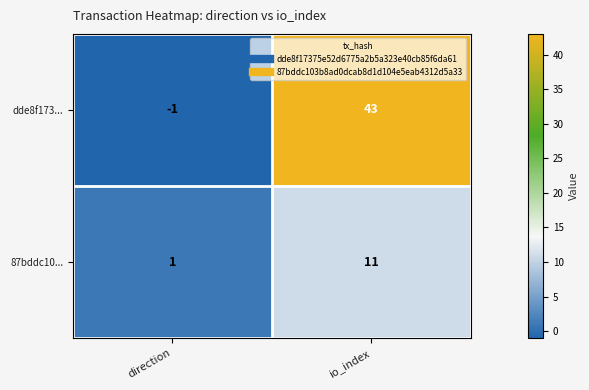

Reading left to right, extract all data points from this chart.

dde8f173...: direction=-1	io_index=43
87bddc10...: direction=1	io_index=11